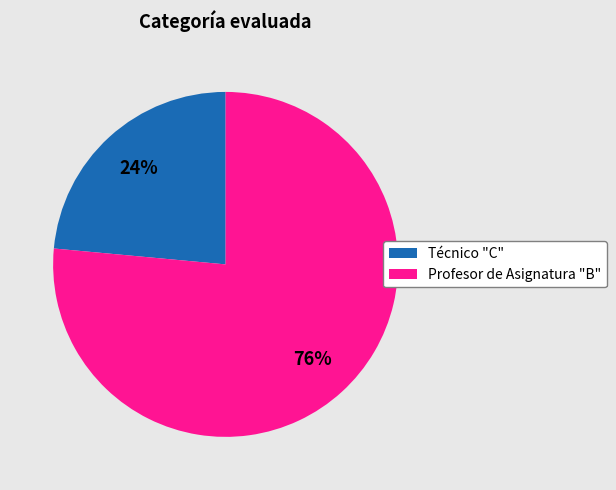

How many segments does this pie chart have?

2